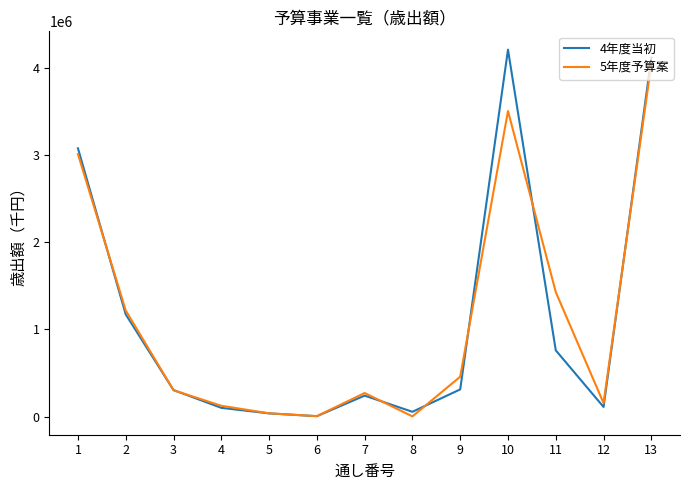

At which category is the sum across all series the highest?

13